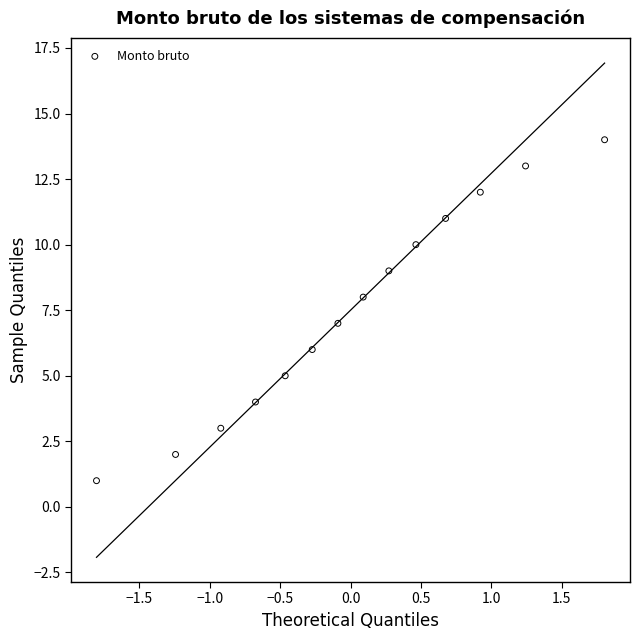

What is the range of Y values (max minus min)?

13